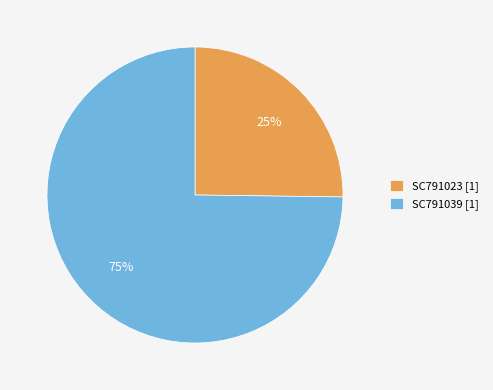

Count the number of slices in the pie.

2